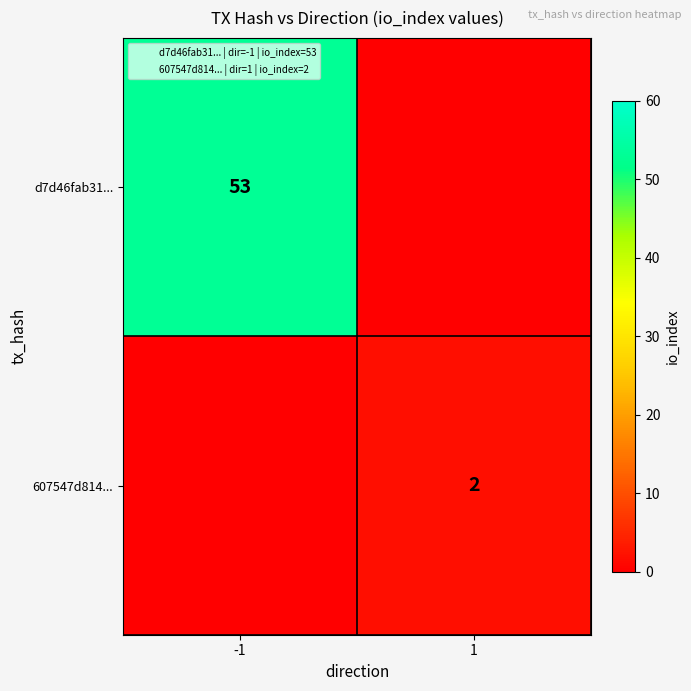

Where is 607547d814... nearest to the value 1?

-1